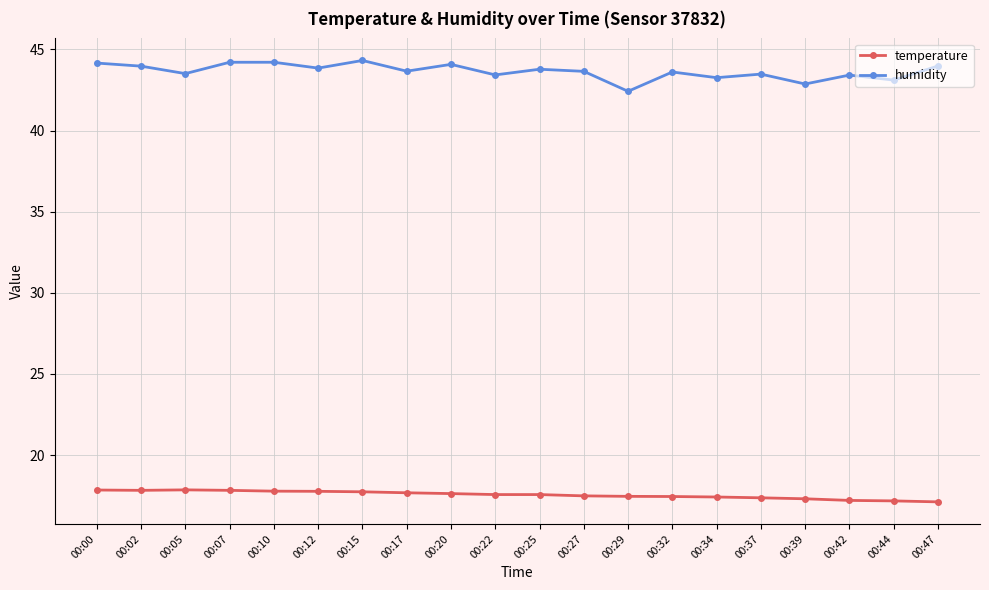

Count the number of categories in the chart.

20